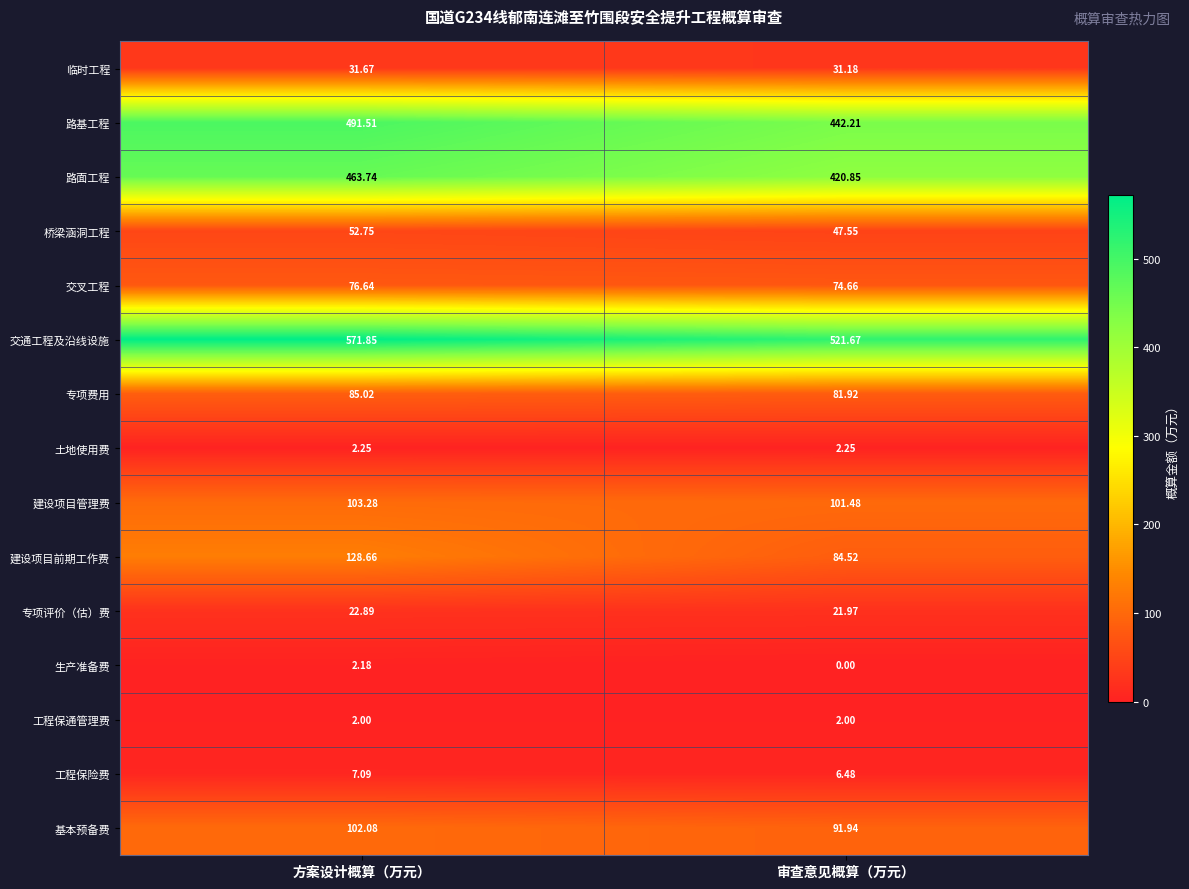

Rank the series at 审查意见概算（万元） from lowest to highest value.

生产准备费, 工程保通管理费, 土地使用费, 工程保险费, 专项评价（估）费, 临时工程, 桥梁涵洞工程, 交叉工程, 专项费用, 建设项目前期工作费, 基本预备费, 建设项目管理费, 路面工程, 路基工程, 交通工程及沿线设施